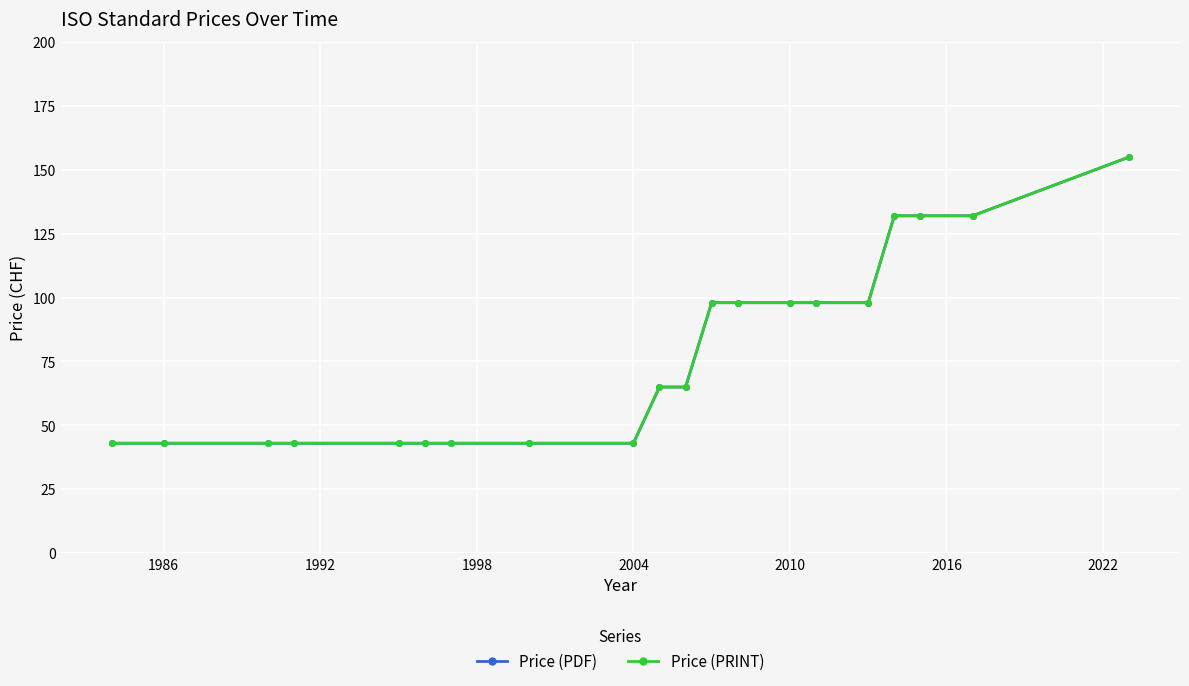

How many lines are shown in the chart?

2